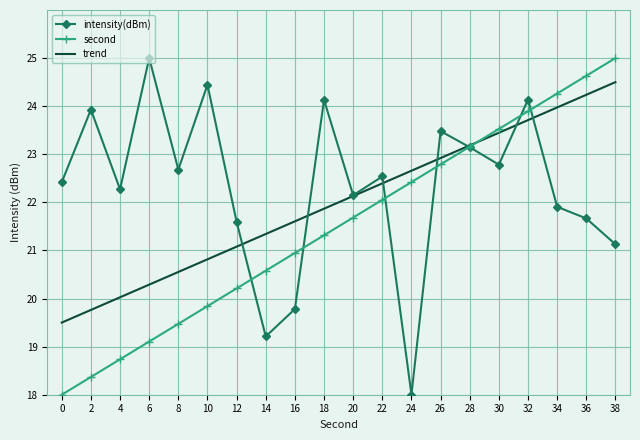

At which label does trend reach its peak?

38